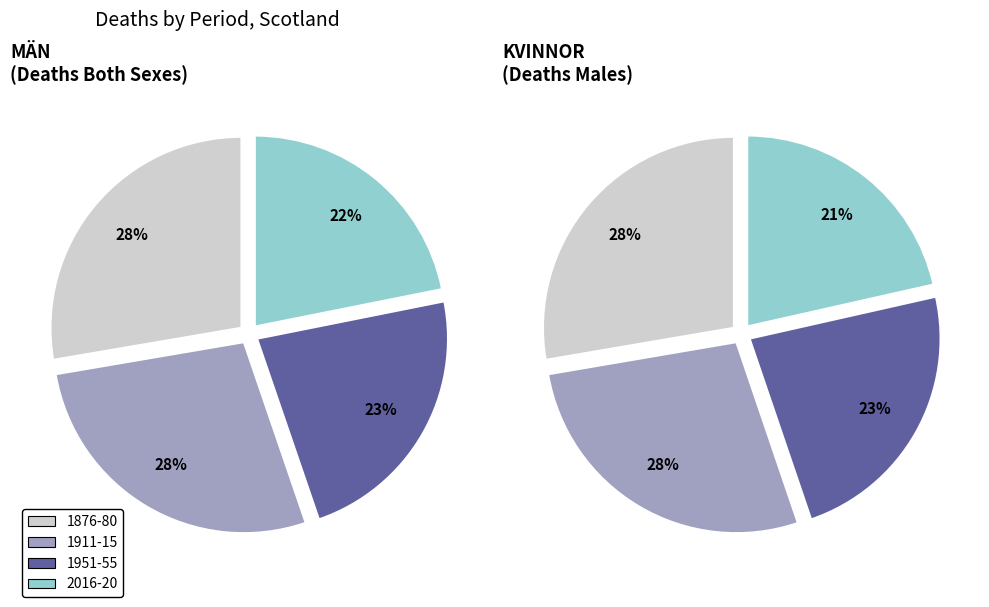

Does 1976-80 represent more than half of the total?

No